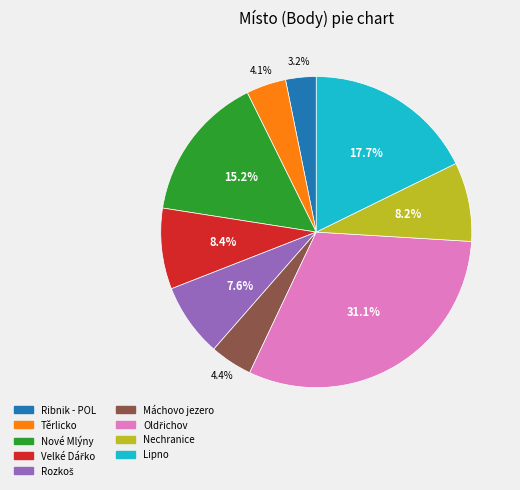

Which slice is the smallest?

Ribnik - POL